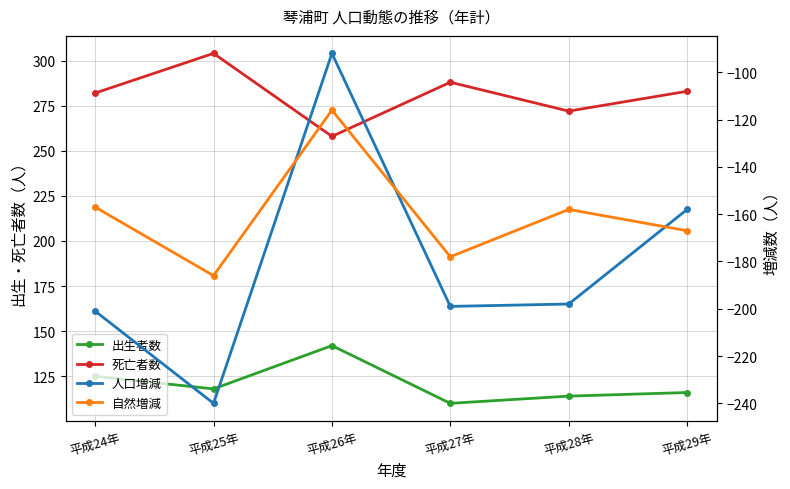

At 平成26年, list the series in order from smallest to largest.

自然増減, 人口増減, 出生者数, 死亡者数